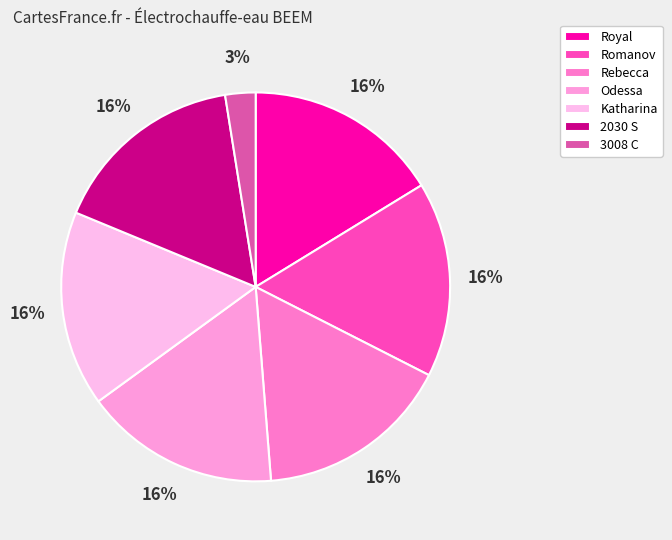

To the nearest percent, what percentage of the pie is Royal?

16%